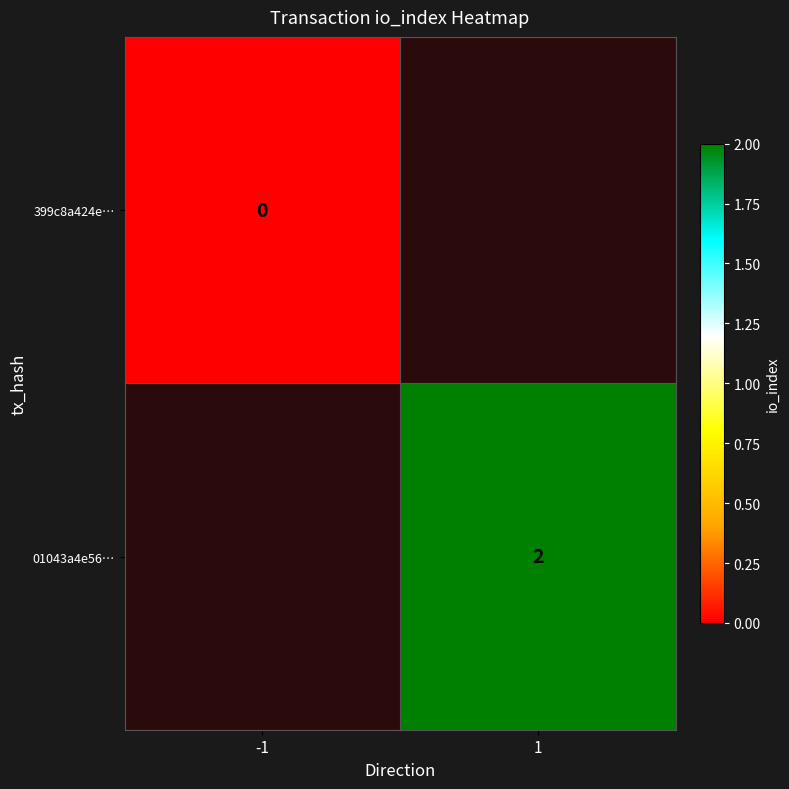

The 01043a4e56… series shows 2 at 1. True or false?

True